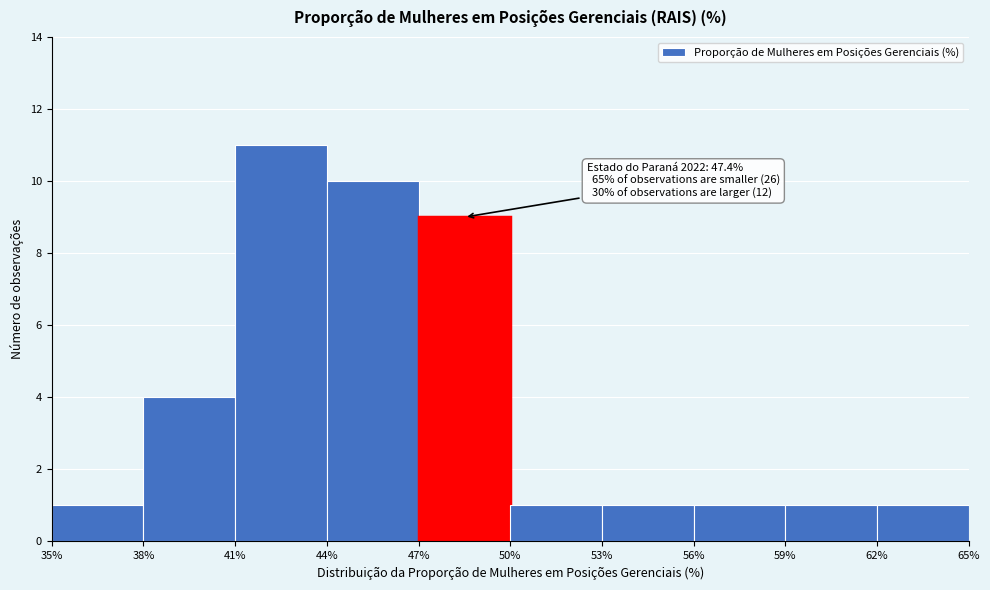

Over which range of the x-axis is the bar tallest?

41% to 44%